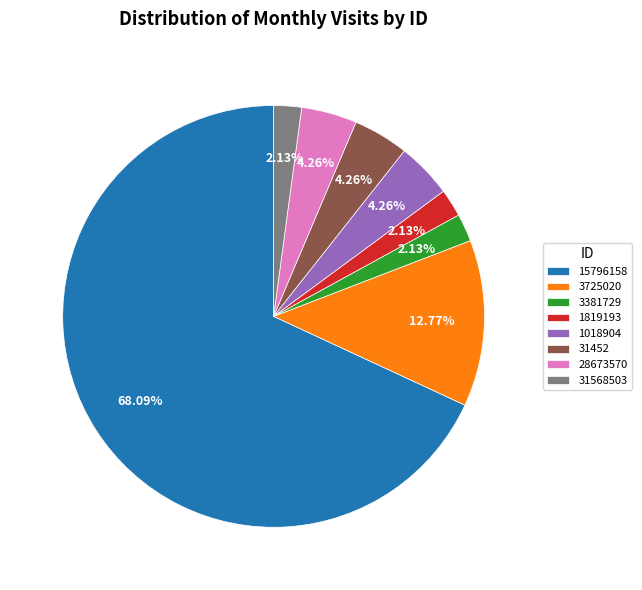

Which category has the biggest portion of the pie?

15796158